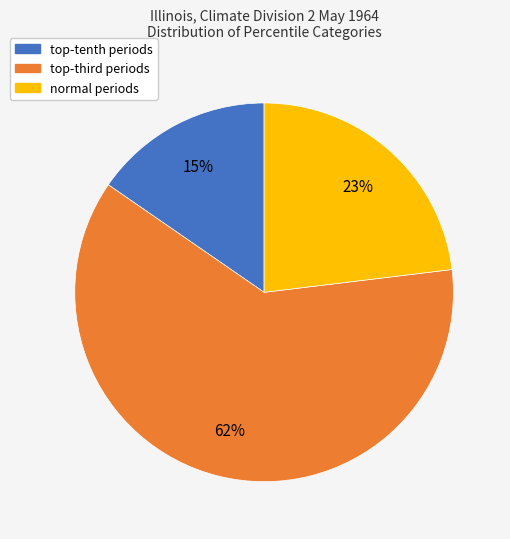

What is the smallest slice in the pie chart?

top-tenth